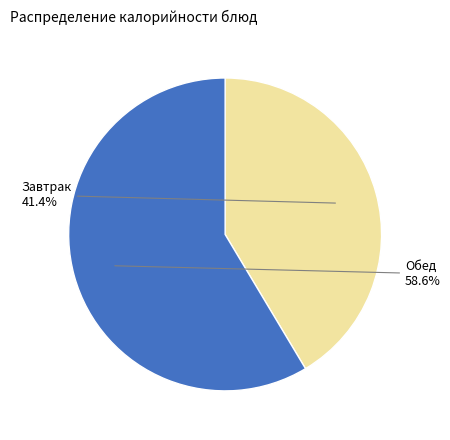

Is there a majority slice in this chart?

Yes